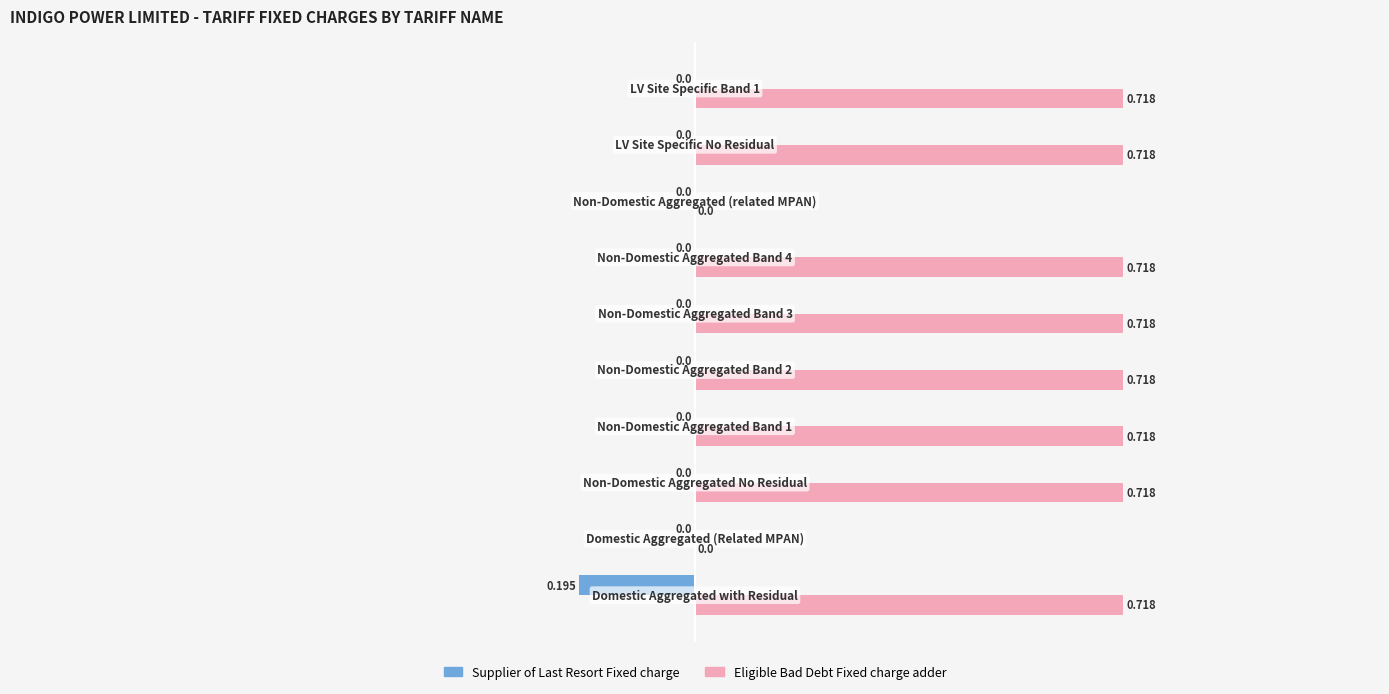

Which series has the largest total across all categories?

Eligible Bad Debt Fixed charge adder